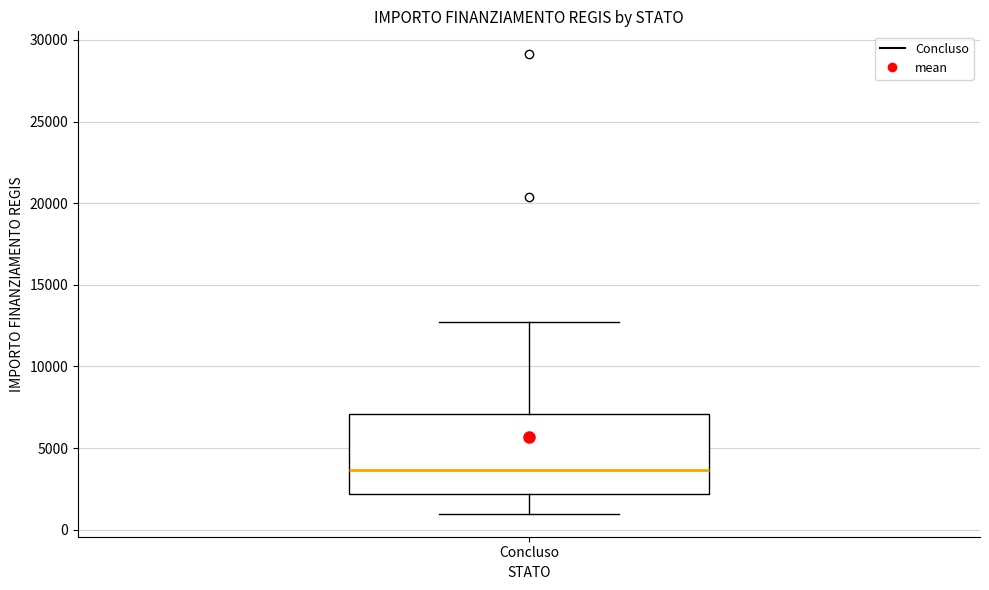

Transcribe this box plot: give where the median line is, the range the box spans, and where the two whiskers end, as read against the y-axis. The values are not printed on the chart, so give them approximately, as read against the axis.

median 3500, box 2000 to 7000, whiskers 1000 to 12500